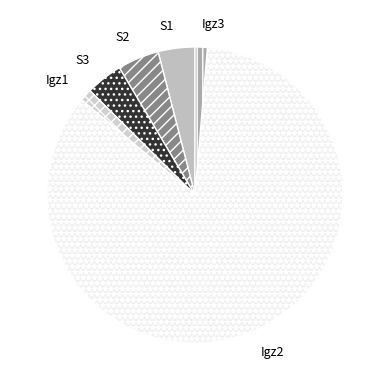

Which has a higher value, S2 or S3?

S2